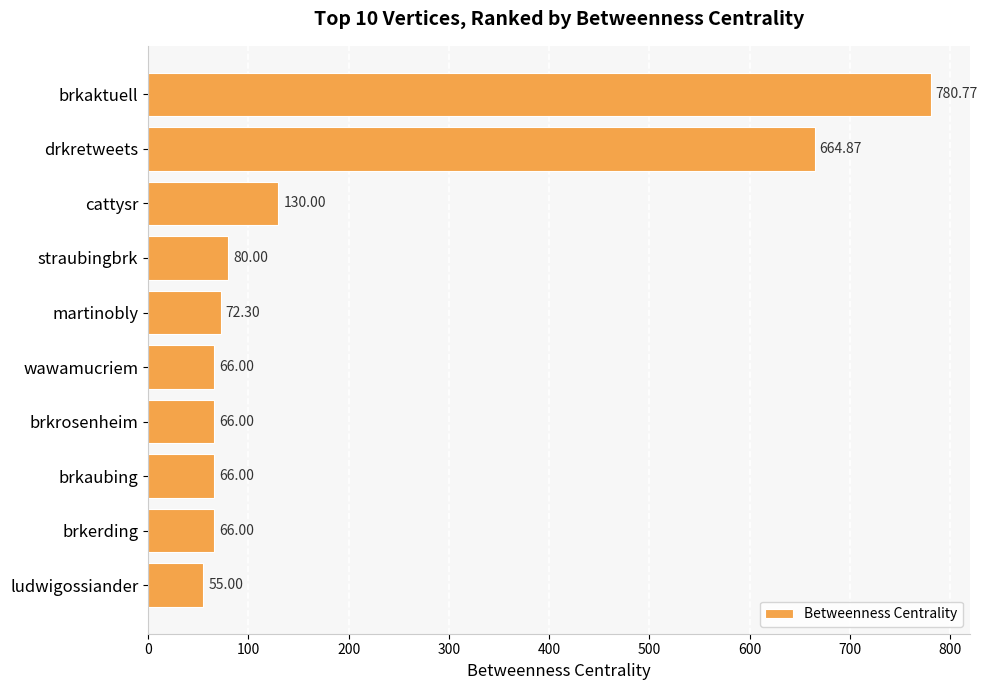

What is the smallest value displayed?

55.0